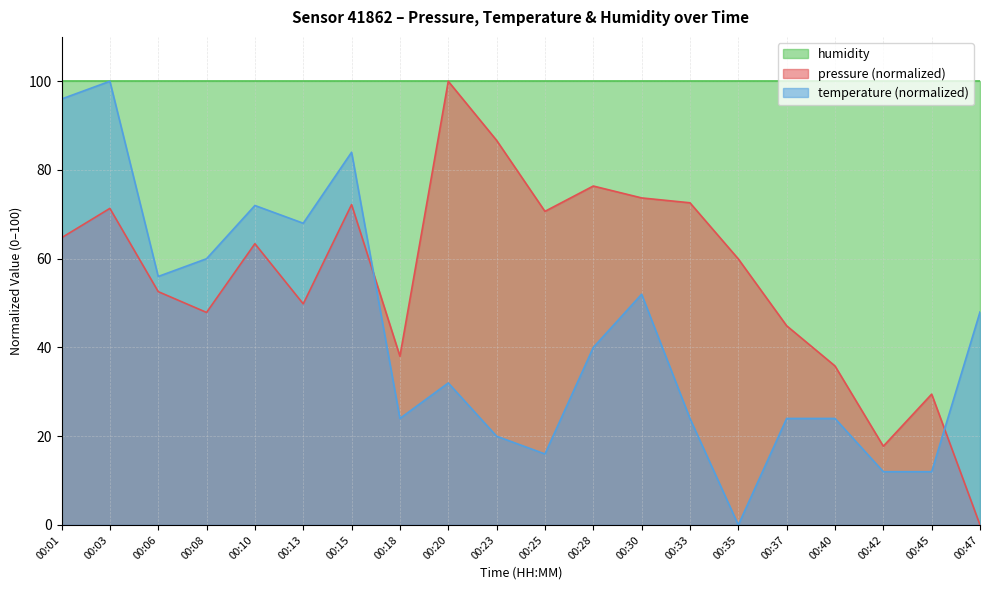

How many lines are shown in the chart?

3